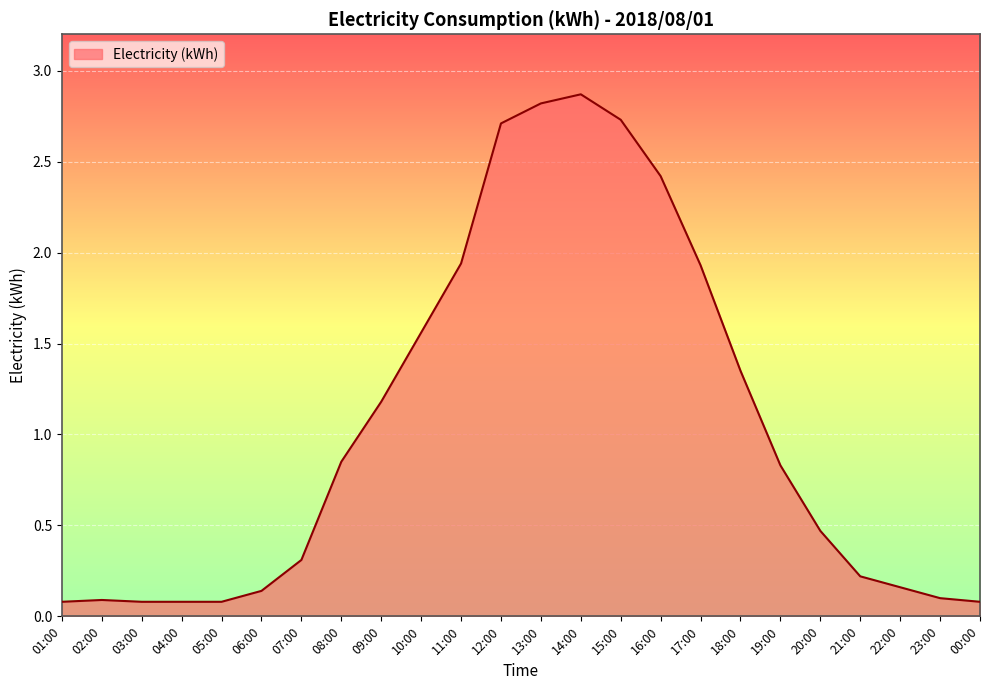

What is the difference between the maximum and second lowest values?

2.8